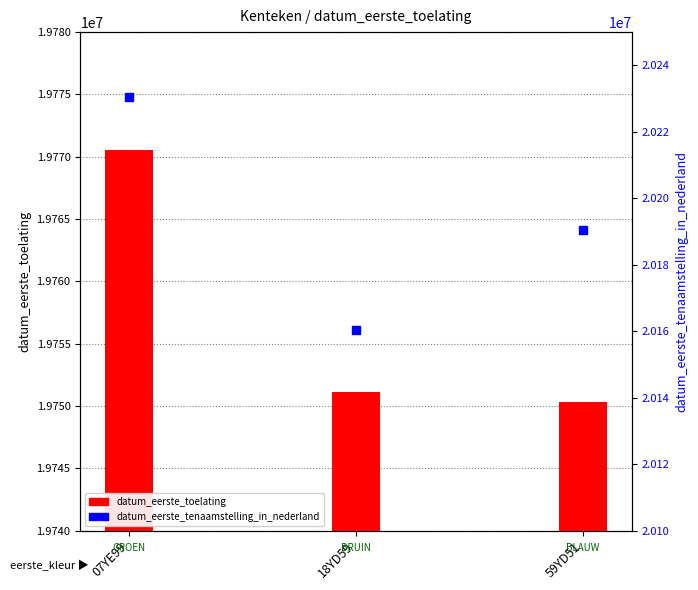

At which category is the sum across all series the highest?

07YE99